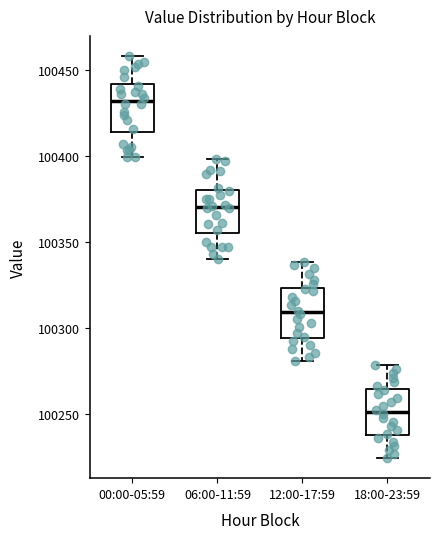

Reading left to right, transcribe this box plot: for each box, give where its median line is, the range the box spans, and where its two whiskers end, as read against the y-axis. The values are not printed on the chart, so give them approximately, as read against the axis.

00:00-05:59: median 100430, box 100415 to 100440, whiskers 100400 to 100460
06:00-11:59: median 100370, box 100355 to 100380, whiskers 100340 to 100400
12:00-17:59: median 100310, box 100295 to 100325, whiskers 100280 to 100340
18:00-23:59: median 100250, box 100240 to 100265, whiskers 100225 to 100280